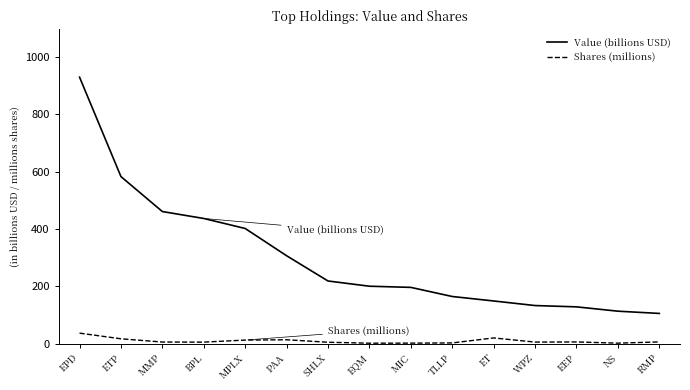

What is the sum of all Shares (millions) values?

156.8